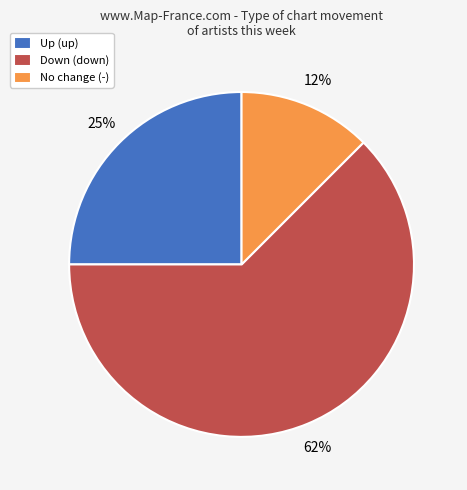

To the nearest percent, what portion does Up (up) represent?

25%